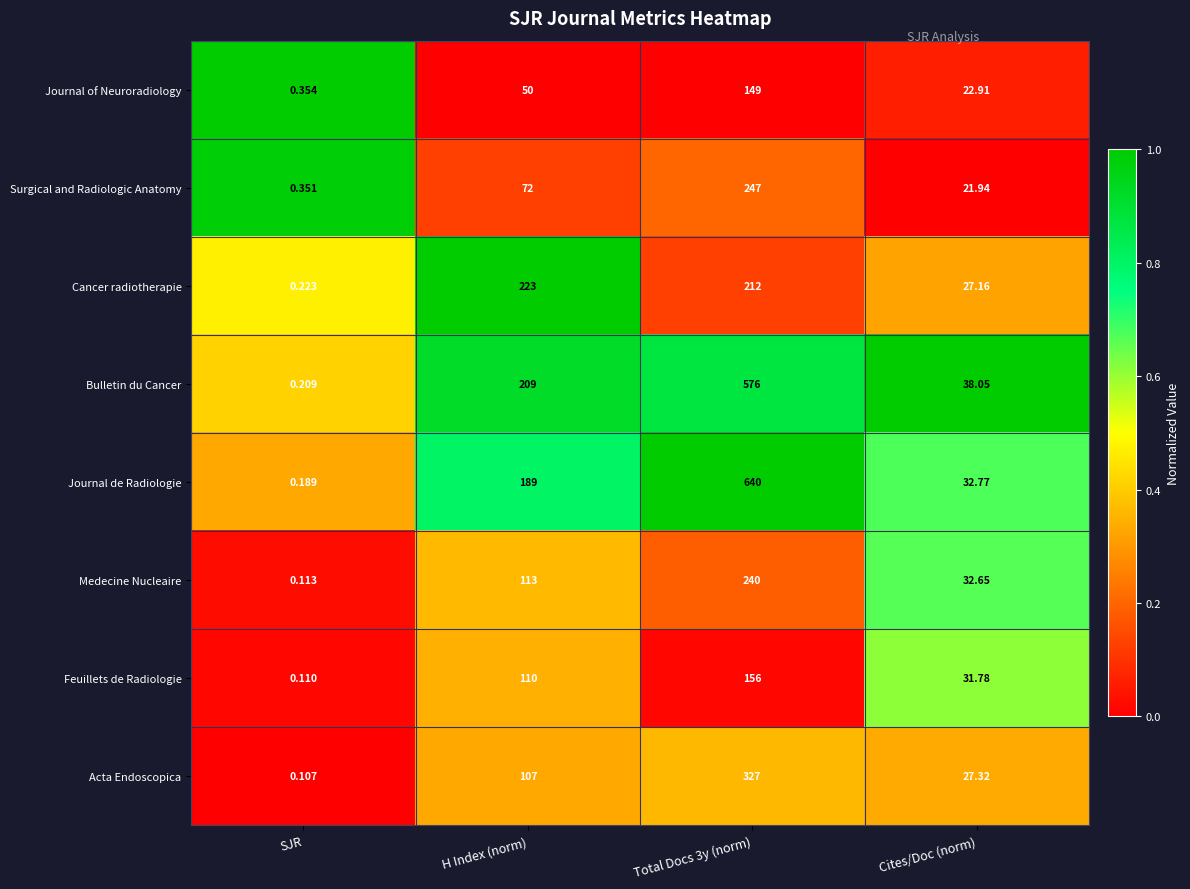

Is the value of Feuillets de Radiologie at Cites/Doc (norm) greater than the value of Surgical and Radiologic Anatomy at SJR?

Yes